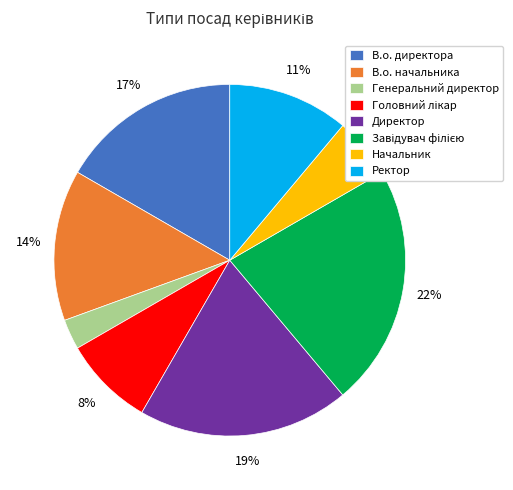

True or false: В.о. директора accounts for 17% of the total.

True